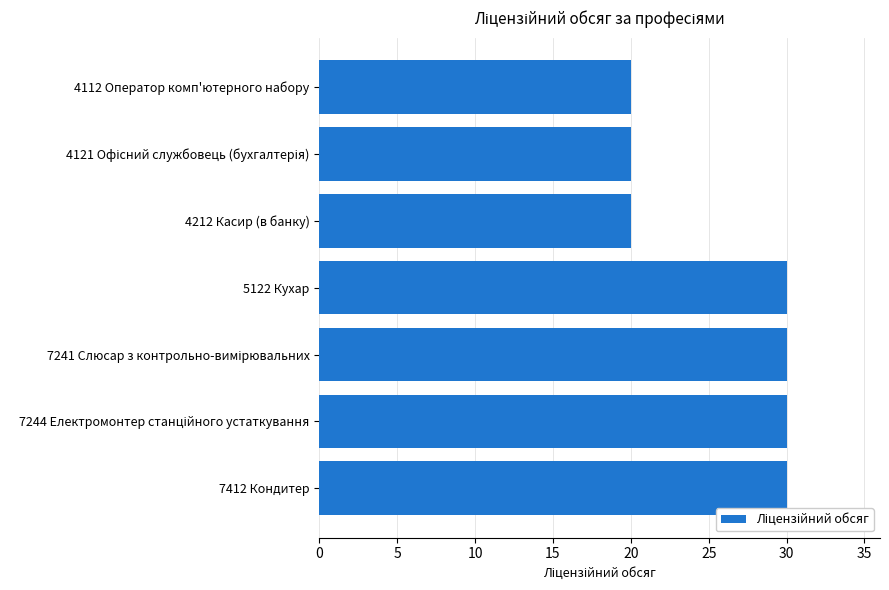

The chart shows a value of 26 at 4212 Касир (в банку). True or false?

False